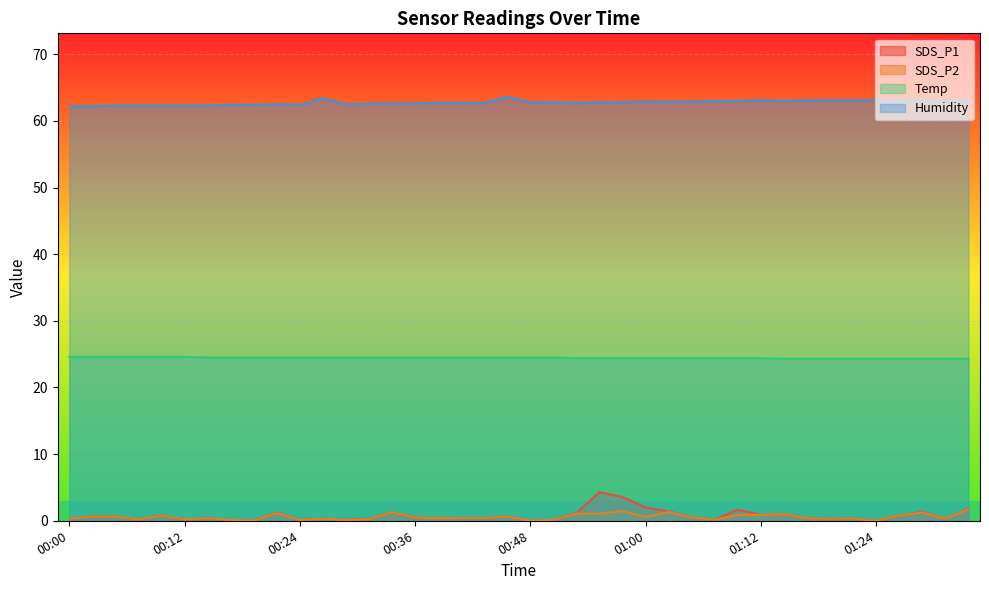

Which series has the largest total across all categories?

Humidity